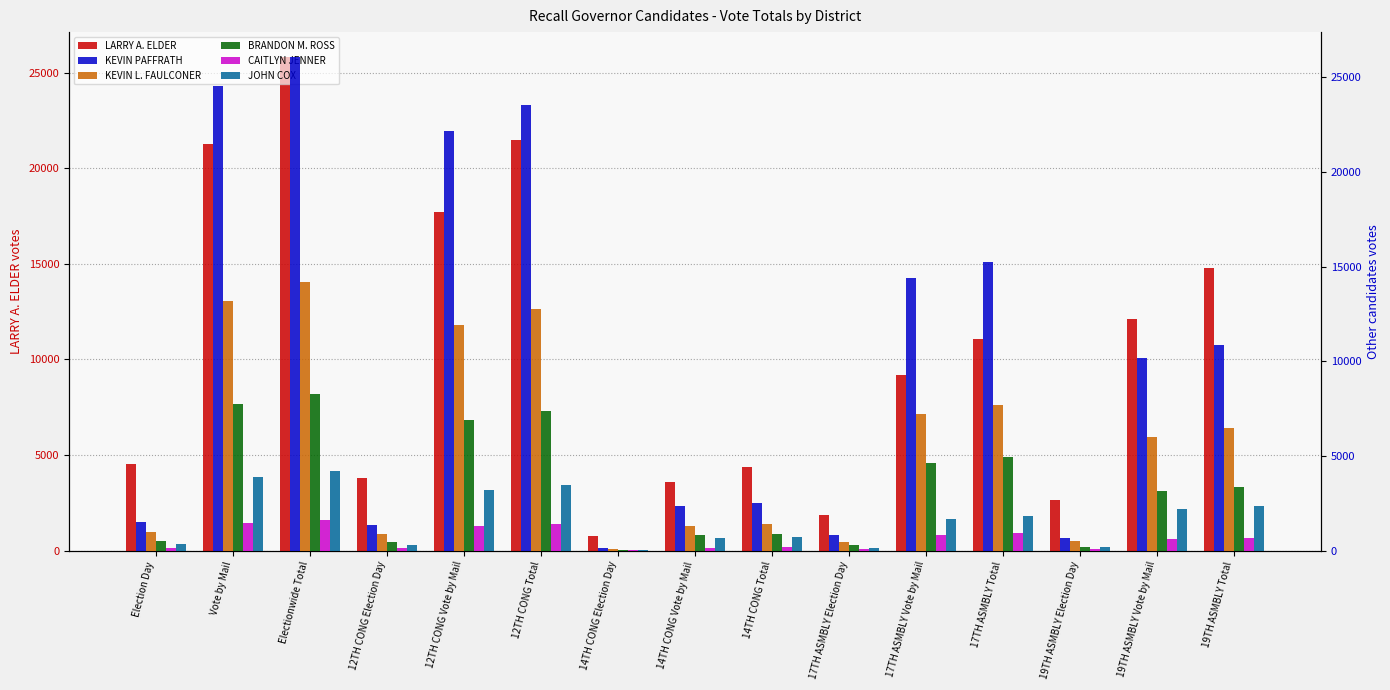

Is it true that JOHN COX equals 1865 at 12TH CONG Vote by Mail?

False